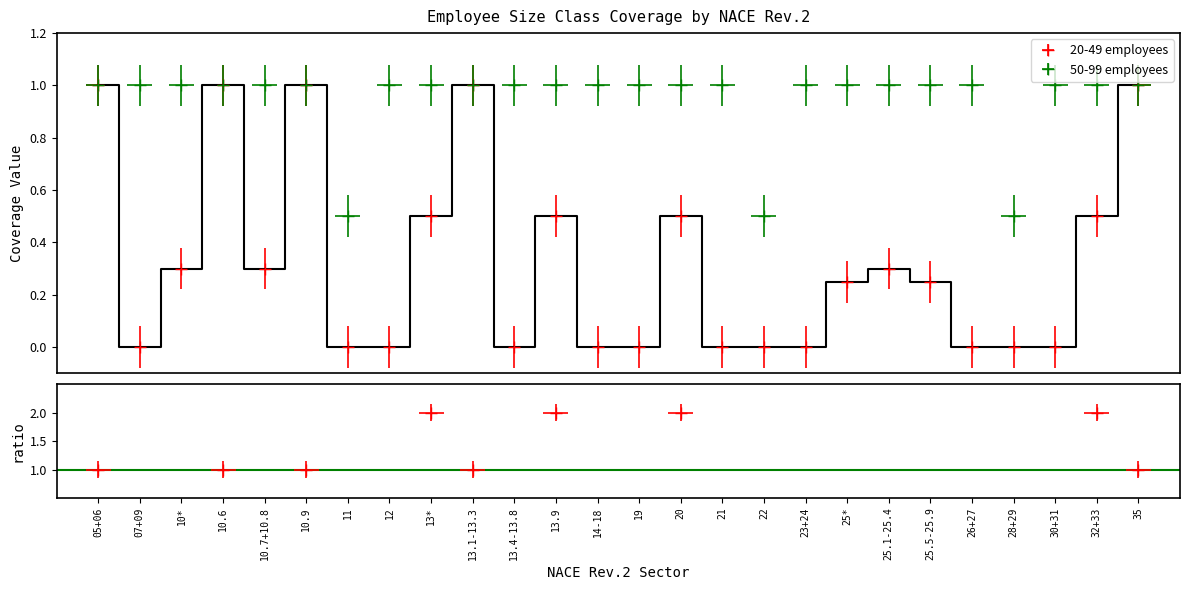

What position from the left is 21?

16